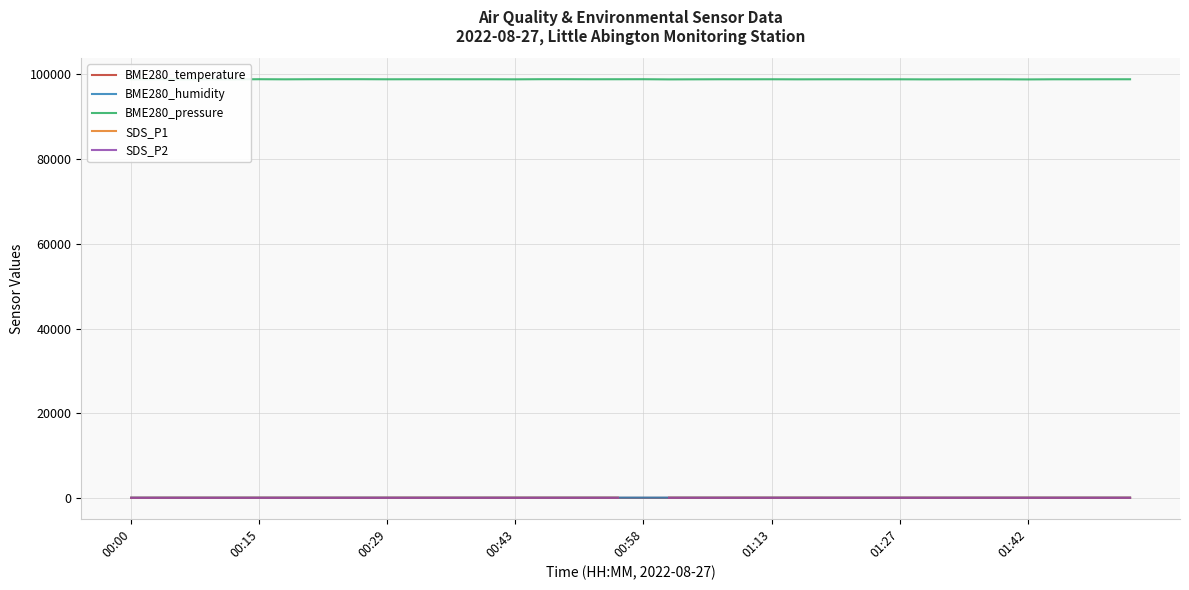

How many lines are shown in the chart?

5